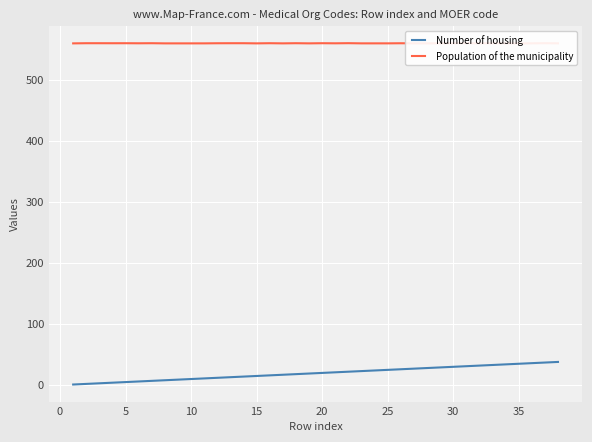

Which series has the largest total across all categories?

Population of the municipality